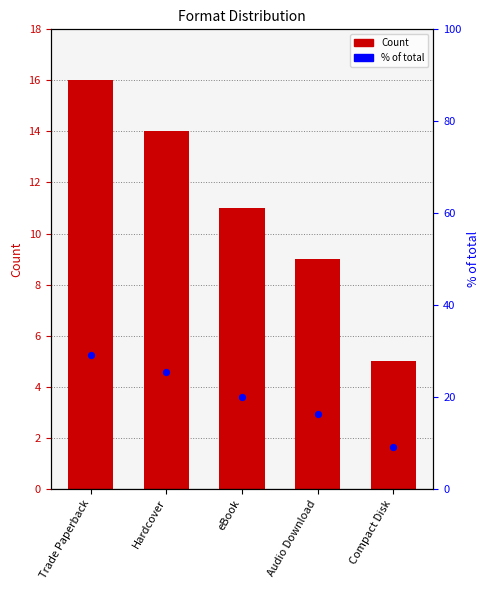

What are all the series names shown in the legend?

Count, % of total